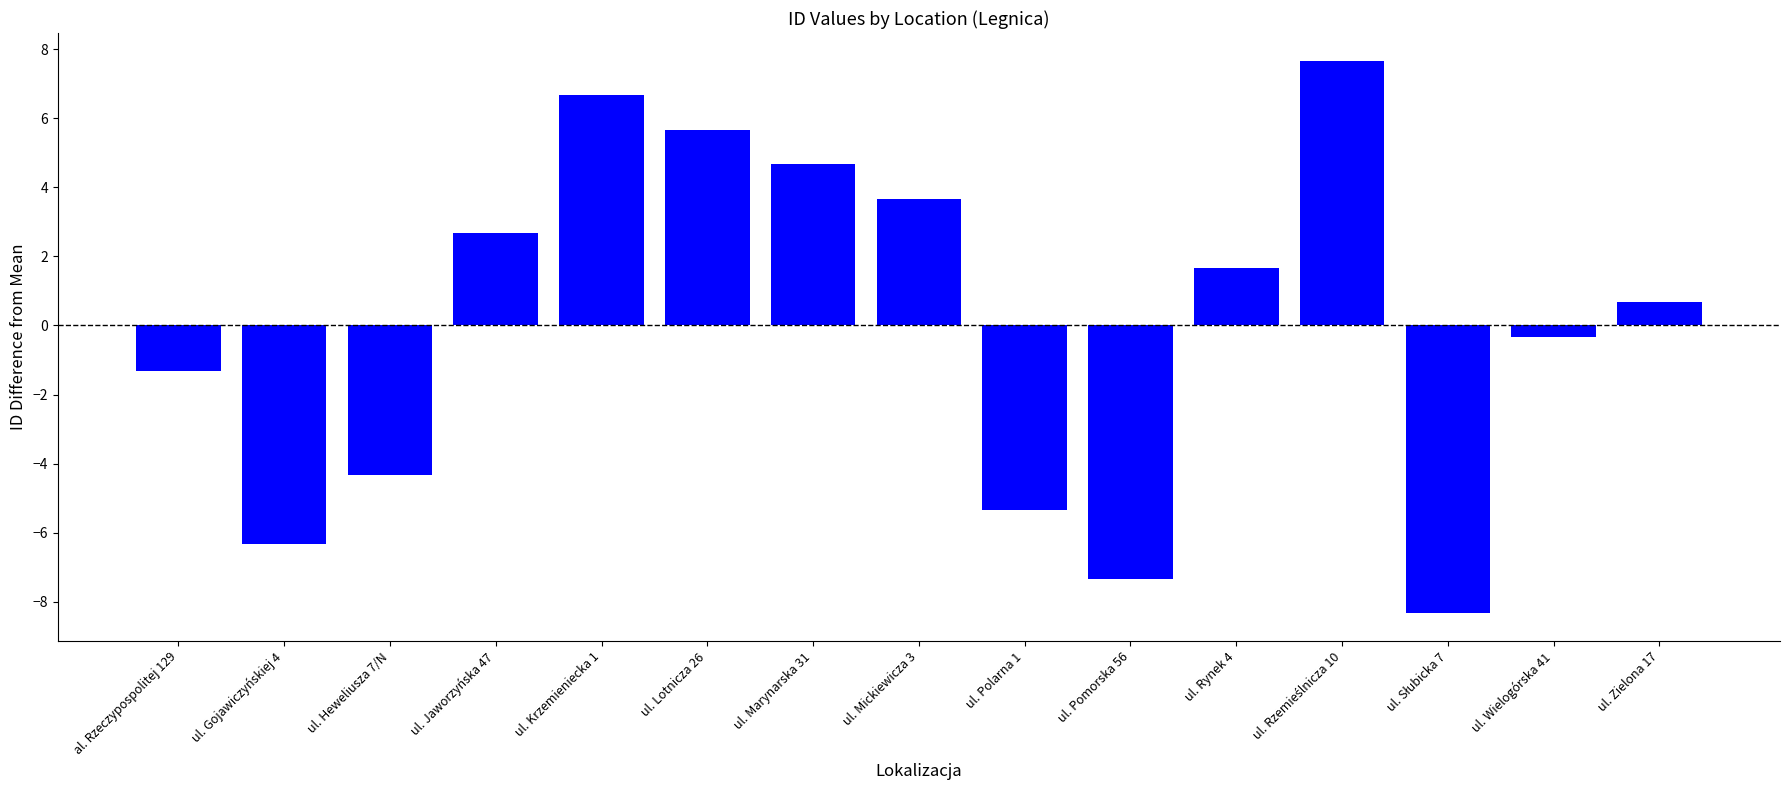

Reading left to right, transcribe all the data shown in this chart.

-1.3	-6.3	-4.3	2.7	6.7	5.7	4.7	3.7	-5.3	-7.3	1.7	7.7	-8.3	-0.3	0.7